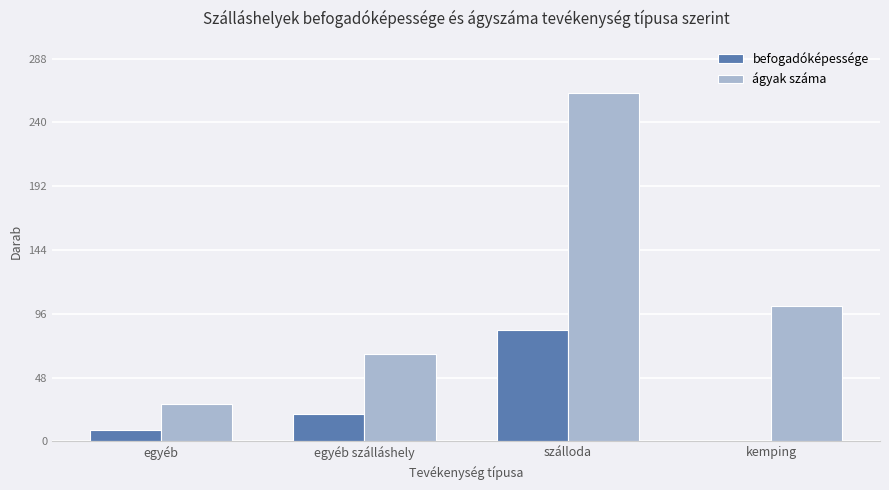

At which label is befogadóképessége closest to 42?

egyéb szálláshely